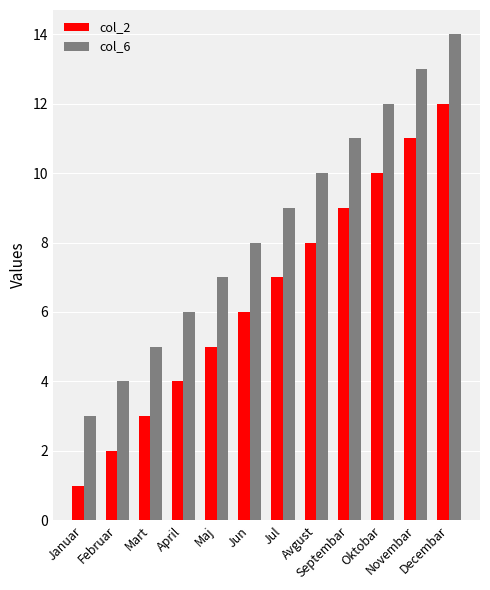

List the labels in order of col_2 value, largest first.

Decembar, Novembar, Oktobar, Septembar, Avgust, Jul, Jun, Maj, April, Mart, Februar, Januar